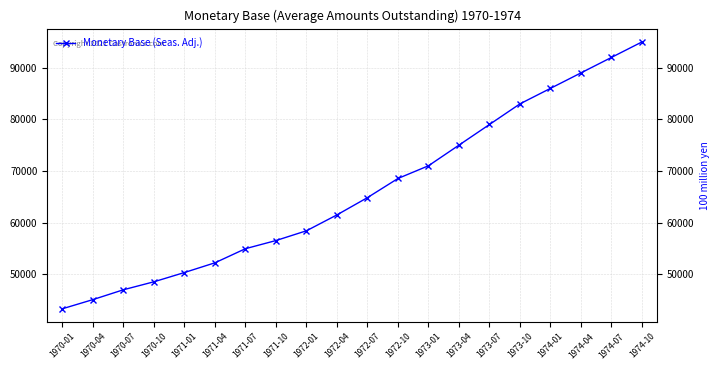

What is the value of the 9th point from the left?

58400